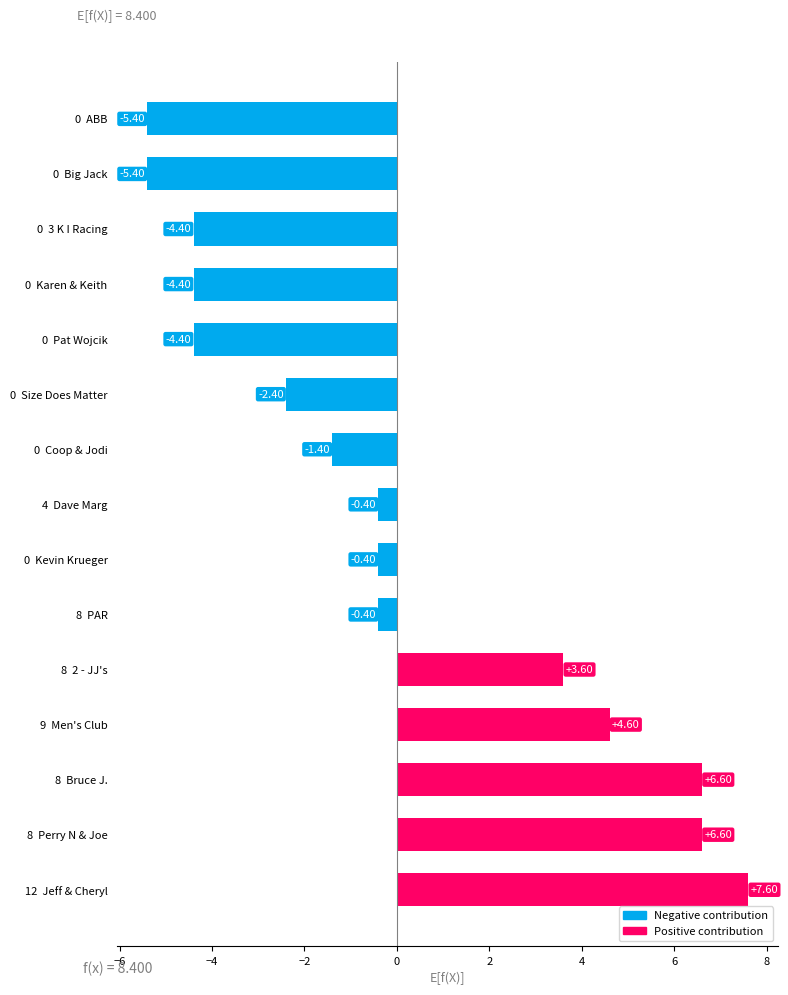

Which category has the highest value across all series?

12  Jeff & Cheryl